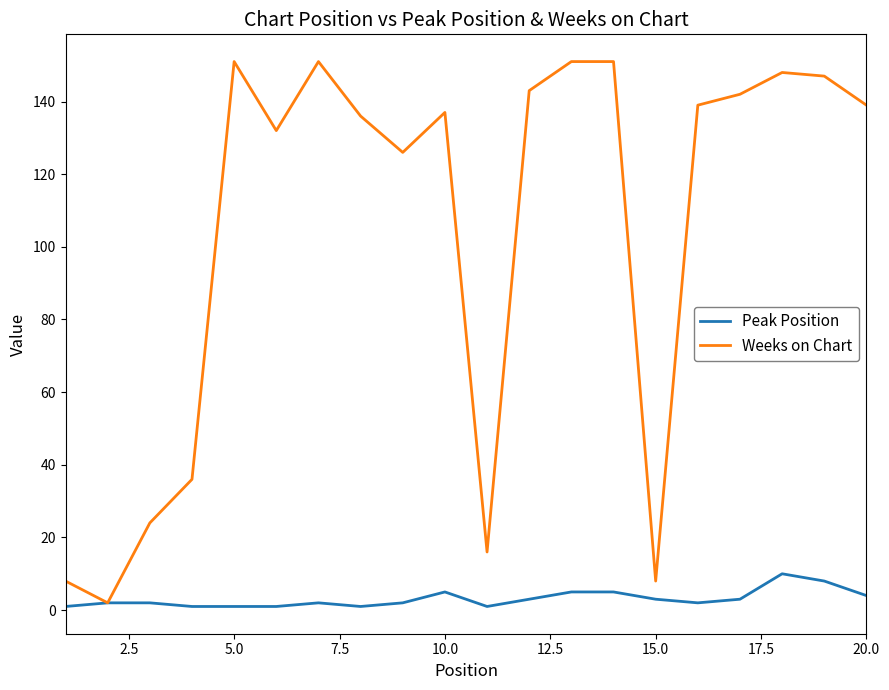

What is the difference between the second highest and minimum values in the Weeks on Chart series?

149